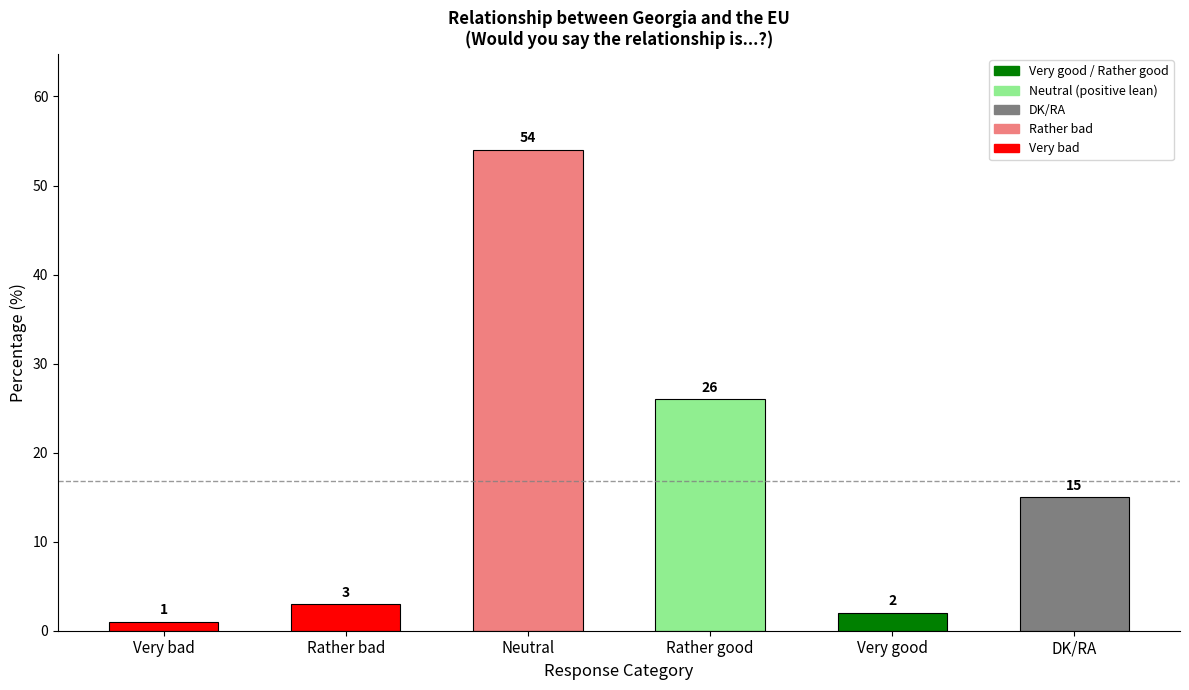

Which has a higher value, Rather bad or DK/RA?

DK/RA